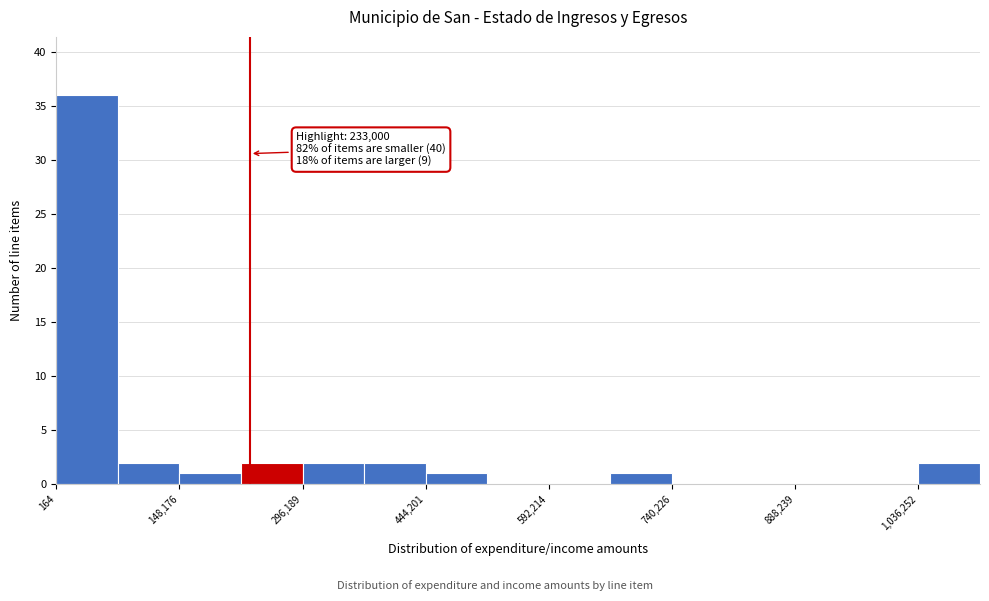

Read against the x-axis, roughly where is the centre of the tallest bar?

40000